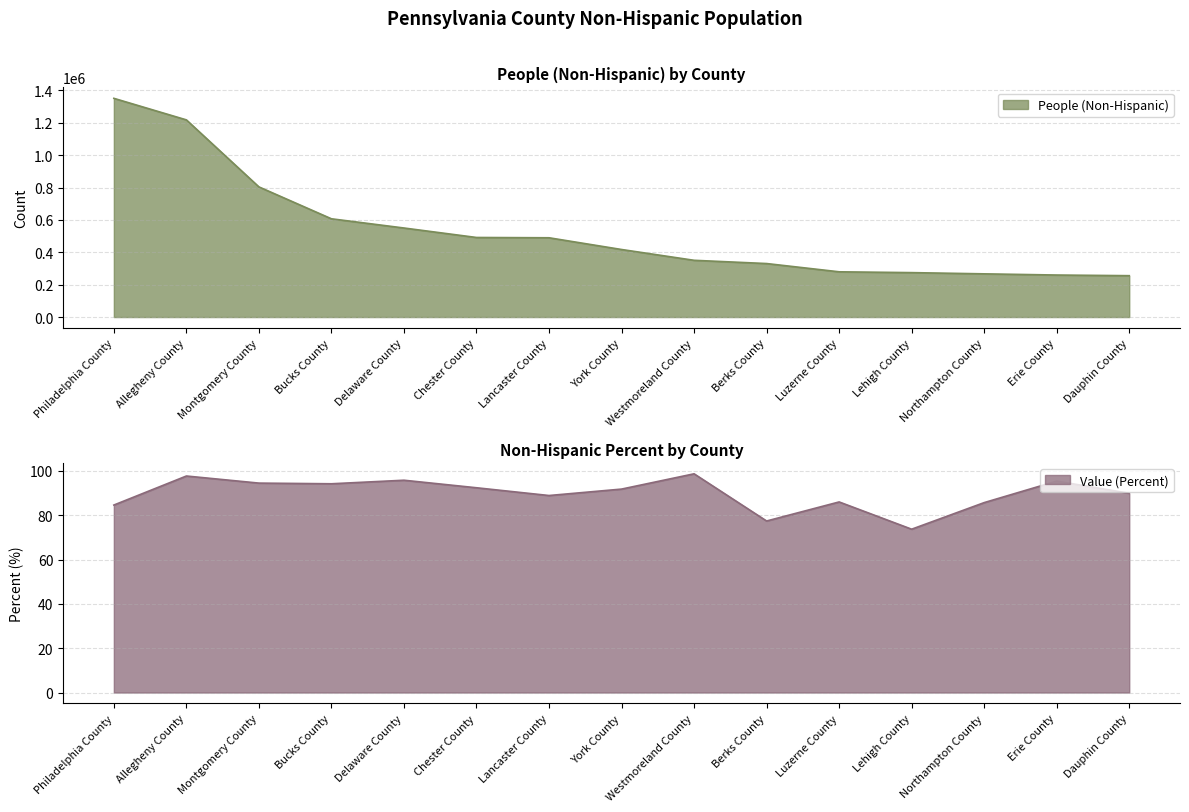

What is the label of the 12th point from the right?

Bucks County